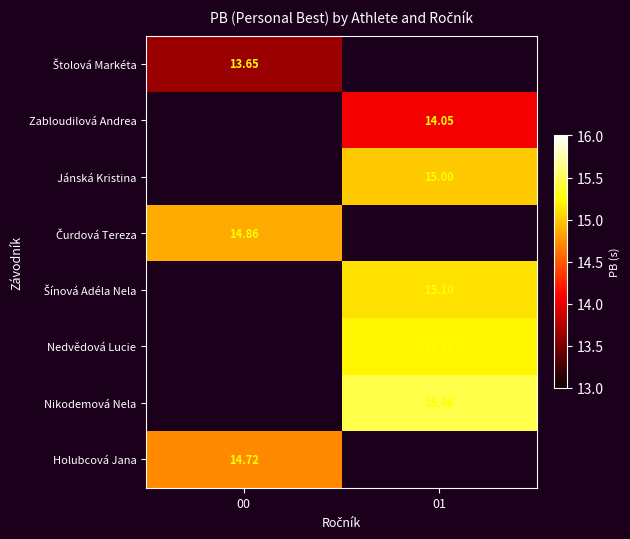

The value of Jánská Kristina at 01 is 15.0. True or false?

True